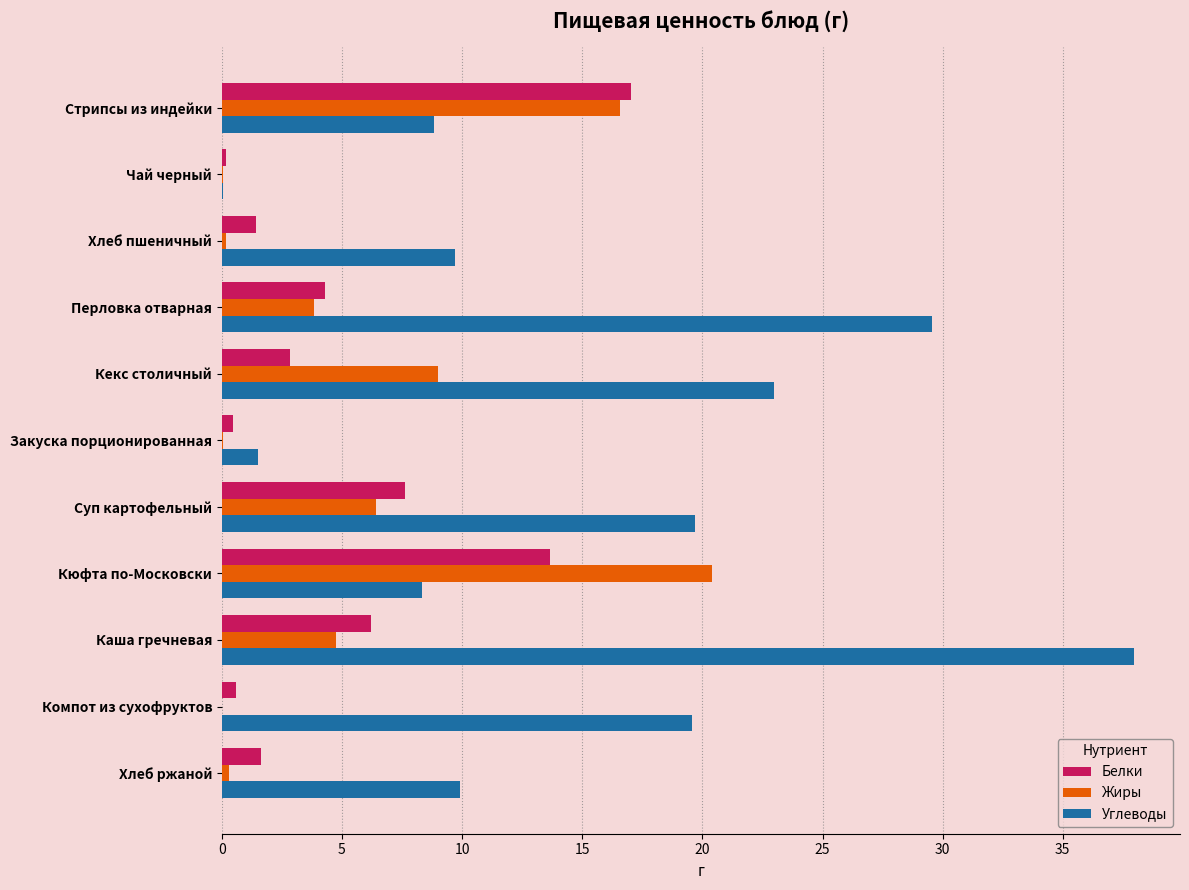

At which category is the sum across all series the highest?

Каша гречневая